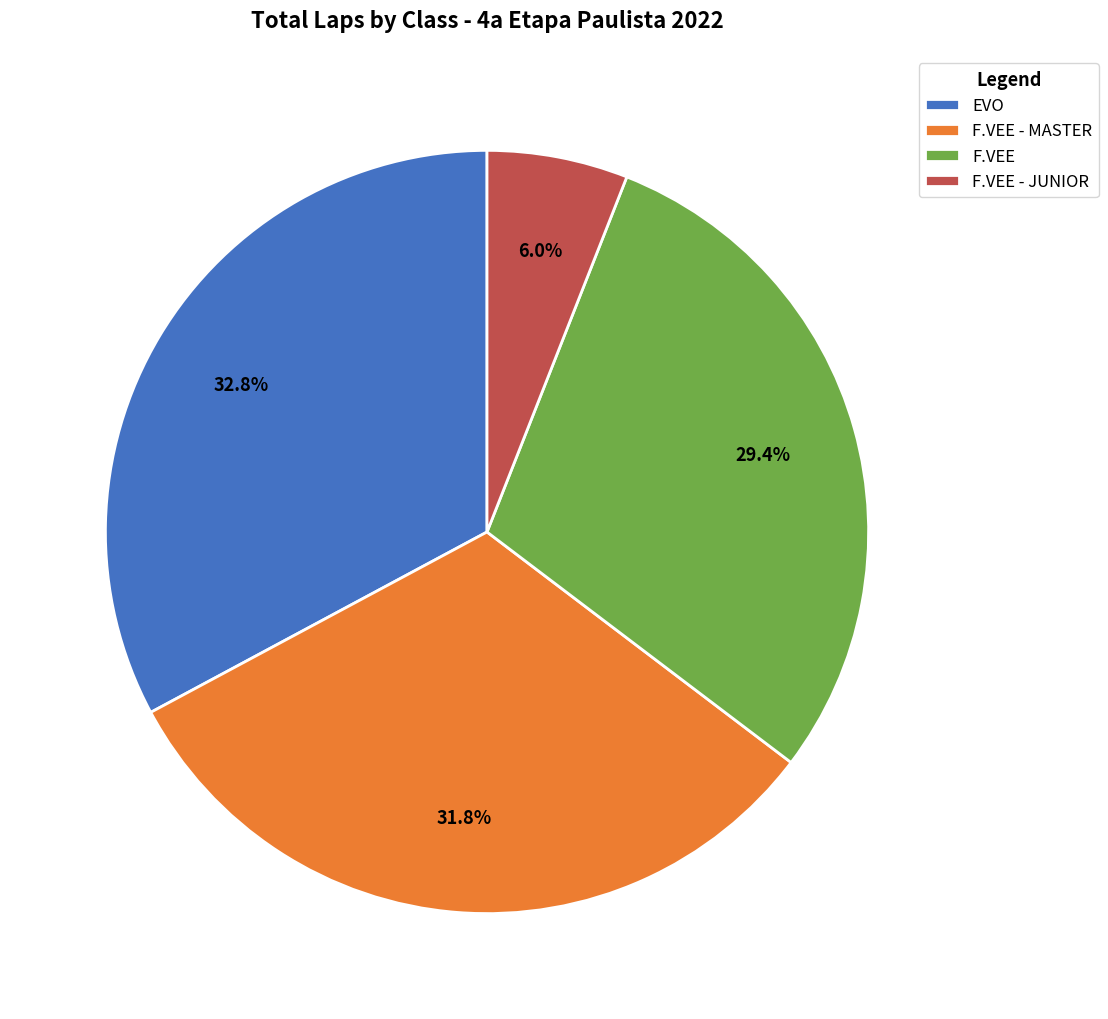

Is there any slice that represents more than half of the pie?

No